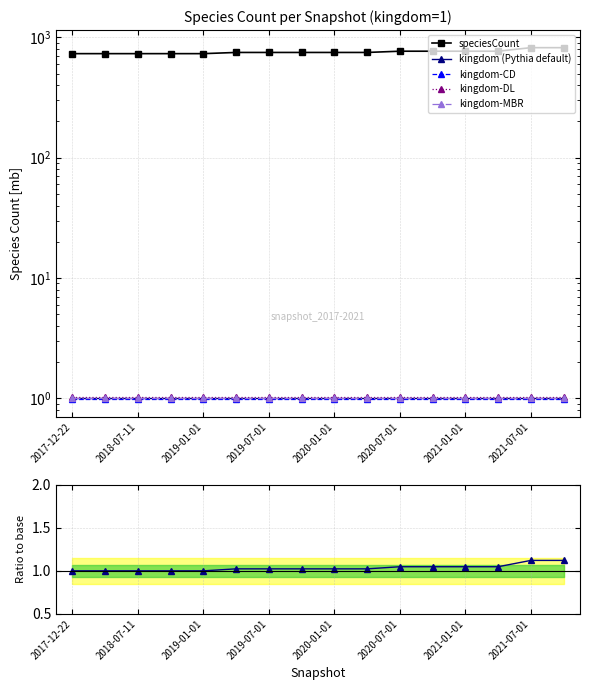

True or false: speciesCount and kingdom (Pythia default) intersect in this chart.

False